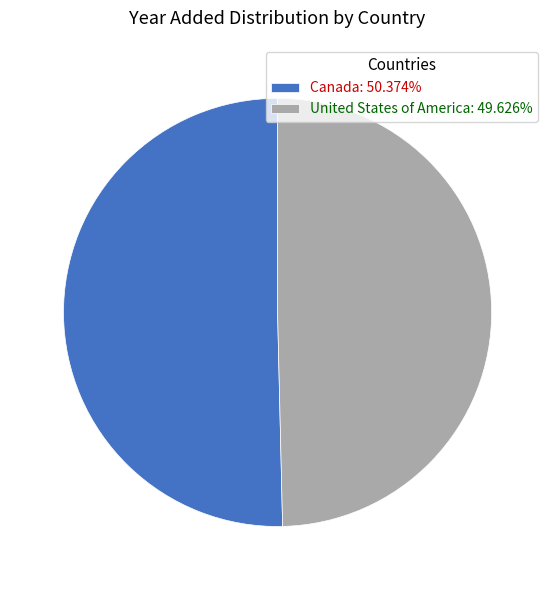

Rank the categories by value from highest to lowest.

Canada, United States of America